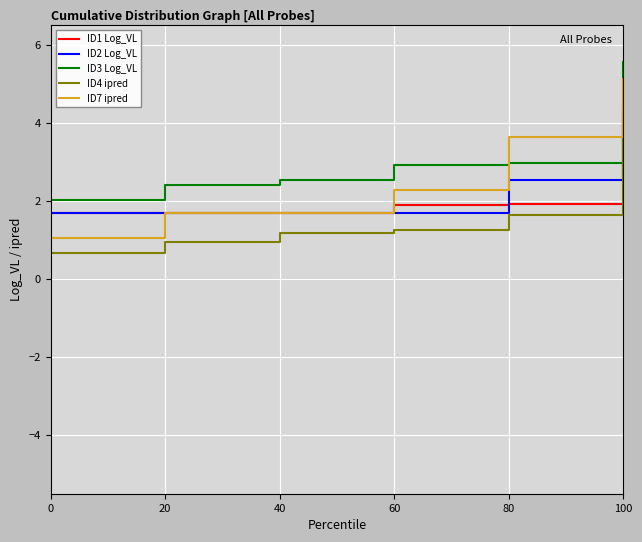

Which series has the widest spread of values?

ID7 ipred